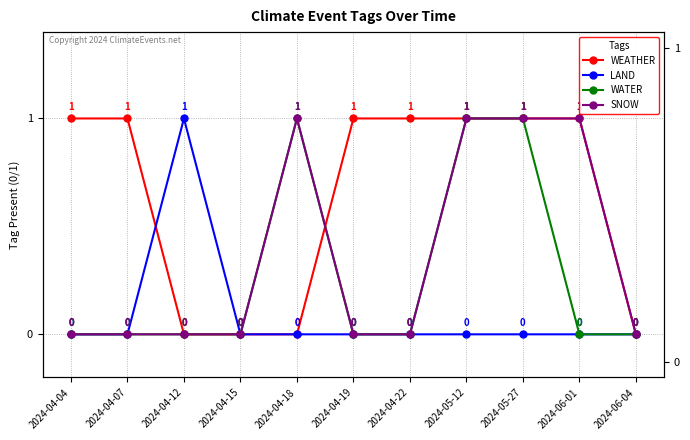

List the series in order of their overall mean, lowest first.

LAND, WATER, SNOW, WEATHER